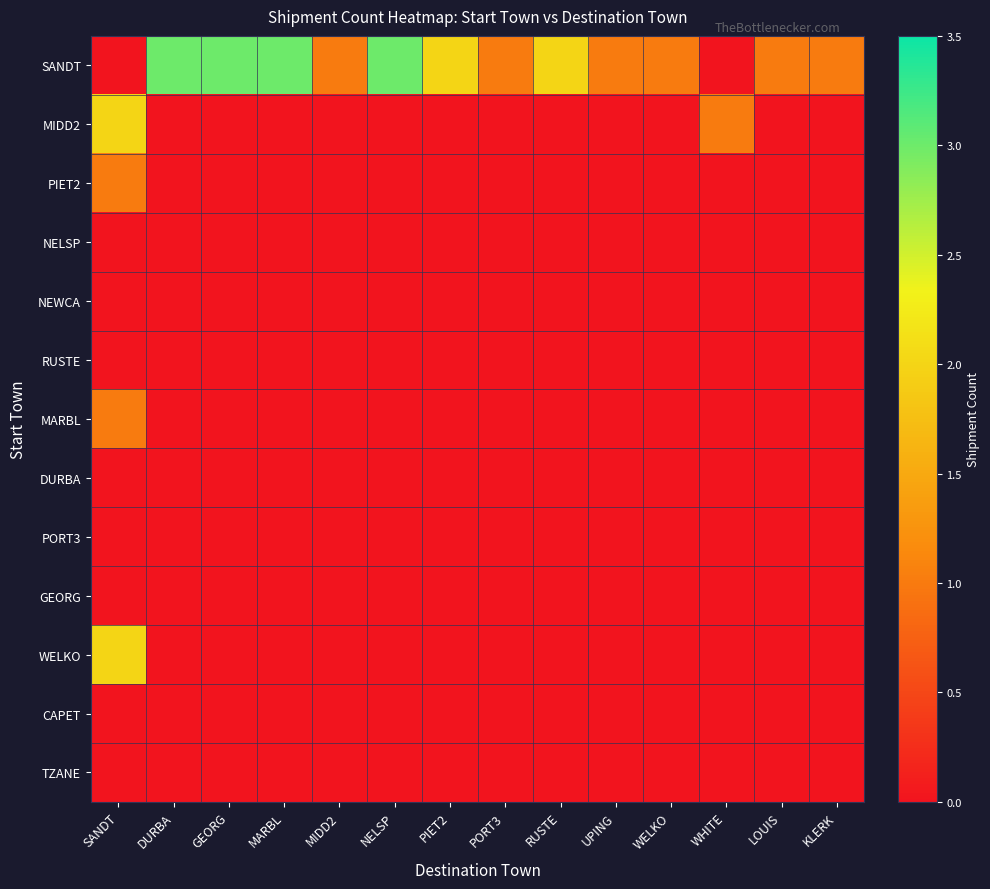

Reading left to right, list all the values displayed in this chart.

SANDT: SANDT=0	DURBA=3	GEORG=3	MARBL=3	MIDD2=1	NELSP=3	PIET2=2	PORT3=1	RUSTE=2	UPING=1	WELKO=1	WHITE=0	LOUIS=1	KLERK=1
MIDD2: SANDT=2	DURBA=0	GEORG=0	MARBL=0	MIDD2=0	NELSP=0	PIET2=0	PORT3=0	RUSTE=0	UPING=0	WELKO=0	WHITE=1	LOUIS=0	KLERK=0
PIET2: SANDT=1	DURBA=0	GEORG=0	MARBL=0	MIDD2=0	NELSP=0	PIET2=0	PORT3=0	RUSTE=0	UPING=0	WELKO=0	WHITE=0	LOUIS=0	KLERK=0
NELSP: SANDT=0	DURBA=0	GEORG=0	MARBL=0	MIDD2=0	NELSP=0	PIET2=0	PORT3=0	RUSTE=0	UPING=0	WELKO=0	WHITE=0	LOUIS=0	KLERK=0
NEWCA: SANDT=0	DURBA=0	GEORG=0	MARBL=0	MIDD2=0	NELSP=0	PIET2=0	PORT3=0	RUSTE=0	UPING=0	WELKO=0	WHITE=0	LOUIS=0	KLERK=0
RUSTE: SANDT=0	DURBA=0	GEORG=0	MARBL=0	MIDD2=0	NELSP=0	PIET2=0	PORT3=0	RUSTE=0	UPING=0	WELKO=0	WHITE=0	LOUIS=0	KLERK=0
MARBL: SANDT=1	DURBA=0	GEORG=0	MARBL=0	MIDD2=0	NELSP=0	PIET2=0	PORT3=0	RUSTE=0	UPING=0	WELKO=0	WHITE=0	LOUIS=0	KLERK=0
DURBA: SANDT=0	DURBA=0	GEORG=0	MARBL=0	MIDD2=0	NELSP=0	PIET2=0	PORT3=0	RUSTE=0	UPING=0	WELKO=0	WHITE=0	LOUIS=0	KLERK=0
PORT3: SANDT=0	DURBA=0	GEORG=0	MARBL=0	MIDD2=0	NELSP=0	PIET2=0	PORT3=0	RUSTE=0	UPING=0	WELKO=0	WHITE=0	LOUIS=0	KLERK=0
GEORG: SANDT=0	DURBA=0	GEORG=0	MARBL=0	MIDD2=0	NELSP=0	PIET2=0	PORT3=0	RUSTE=0	UPING=0	WELKO=0	WHITE=0	LOUIS=0	KLERK=0
WELKO: SANDT=2	DURBA=0	GEORG=0	MARBL=0	MIDD2=0	NELSP=0	PIET2=0	PORT3=0	RUSTE=0	UPING=0	WELKO=0	WHITE=0	LOUIS=0	KLERK=0
CAPET: SANDT=0	DURBA=0	GEORG=0	MARBL=0	MIDD2=0	NELSP=0	PIET2=0	PORT3=0	RUSTE=0	UPING=0	WELKO=0	WHITE=0	LOUIS=0	KLERK=0
TZANE: SANDT=0	DURBA=0	GEORG=0	MARBL=0	MIDD2=0	NELSP=0	PIET2=0	PORT3=0	RUSTE=0	UPING=0	WELKO=0	WHITE=0	LOUIS=0	KLERK=0